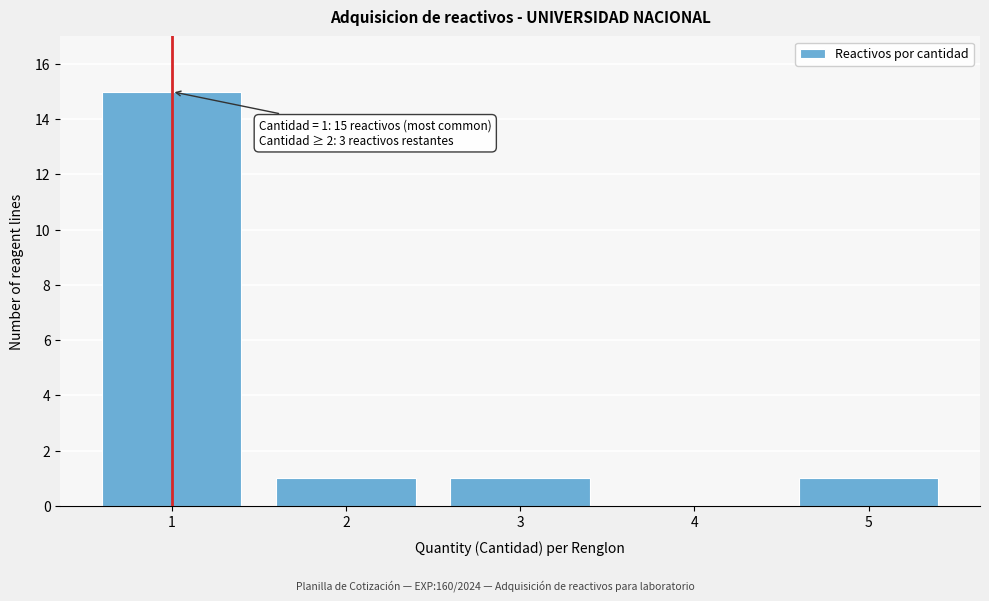

What is the sum of all values?

18